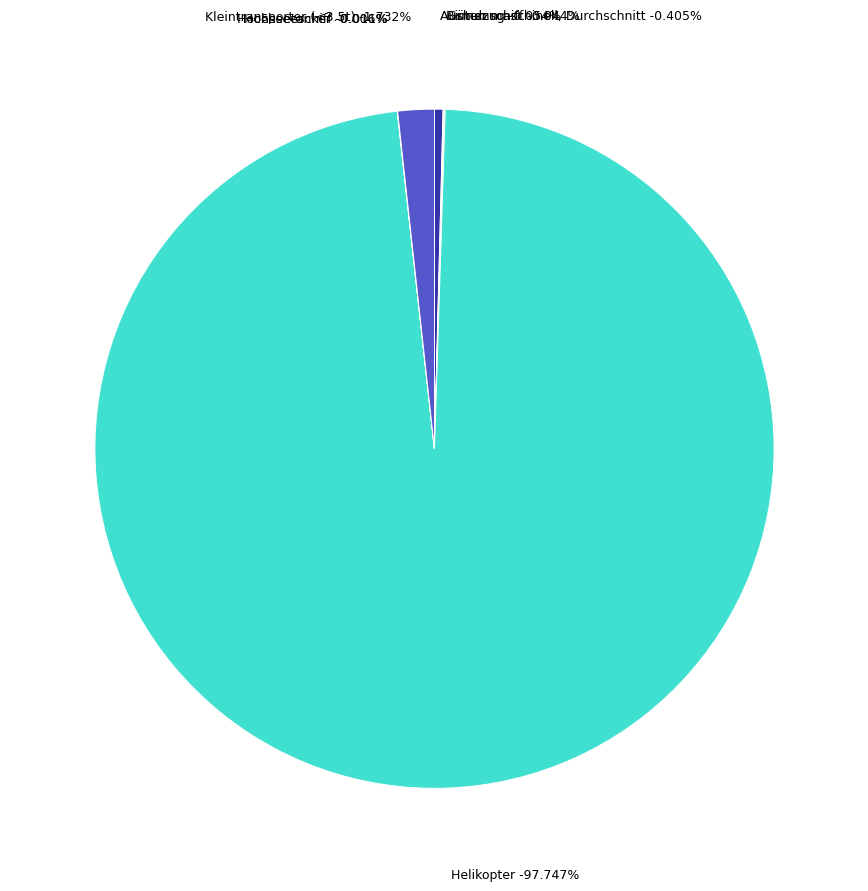

Is there any slice that represents more than half of the pie?

Yes